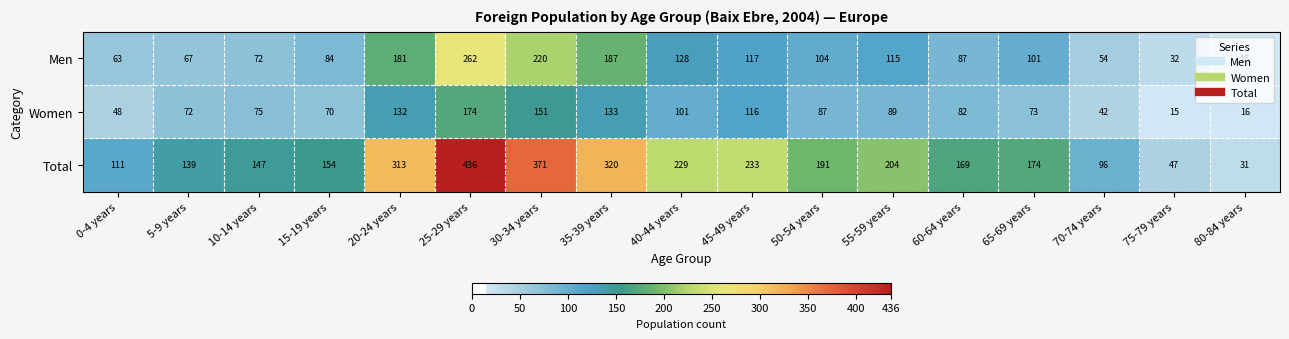

Which series has the widest spread of values?

Total